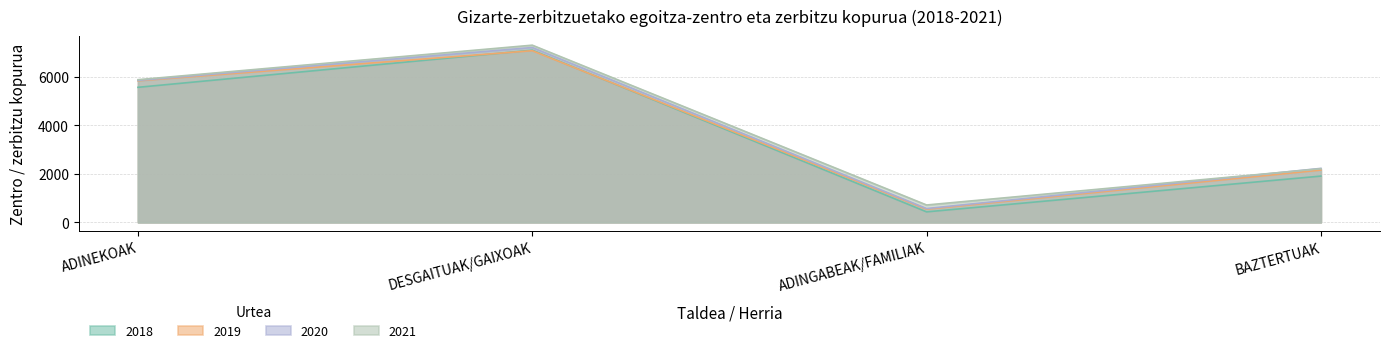

Read the 2018 value at DESGAITUAK/GAIXOAK, to the nearest 50.

7100